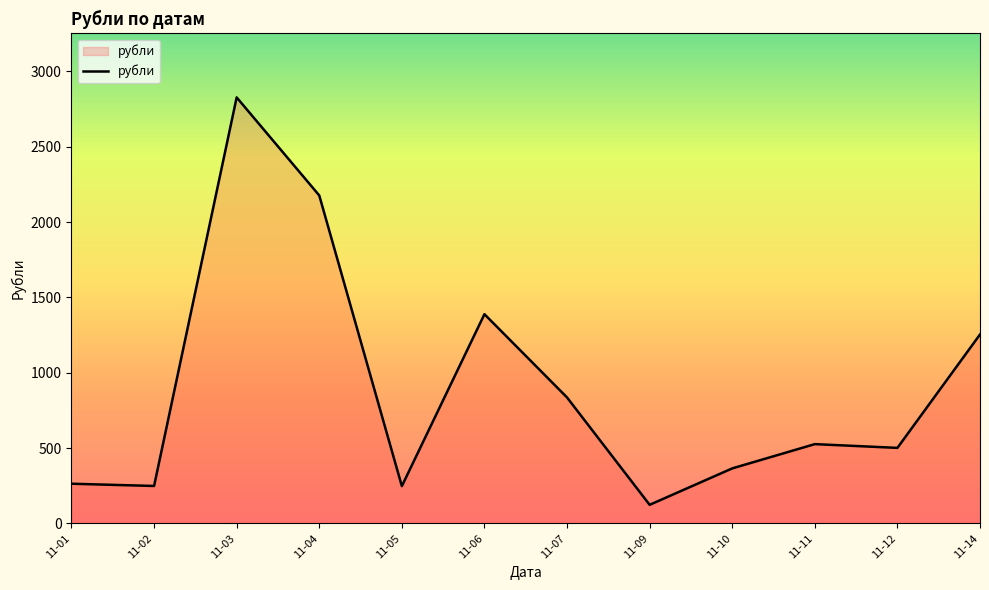

At which label is the value closest to 1475?

11-06